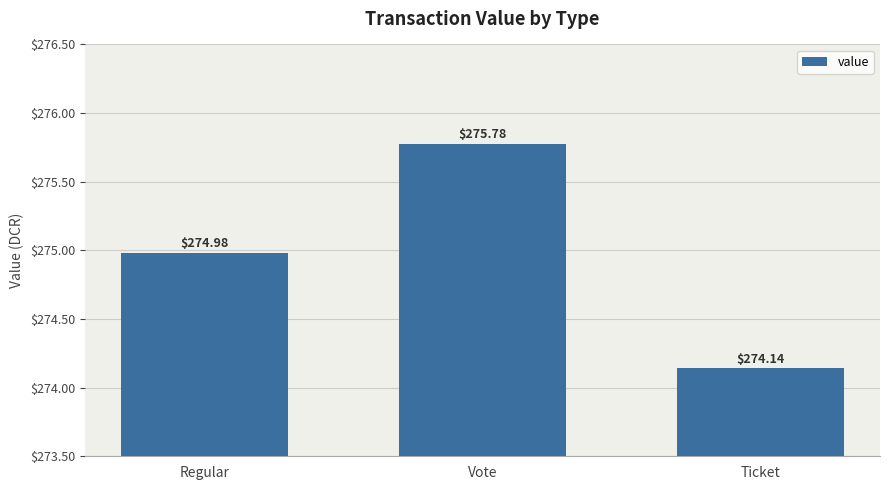

Where is the data nearest to the value 274?

Ticket